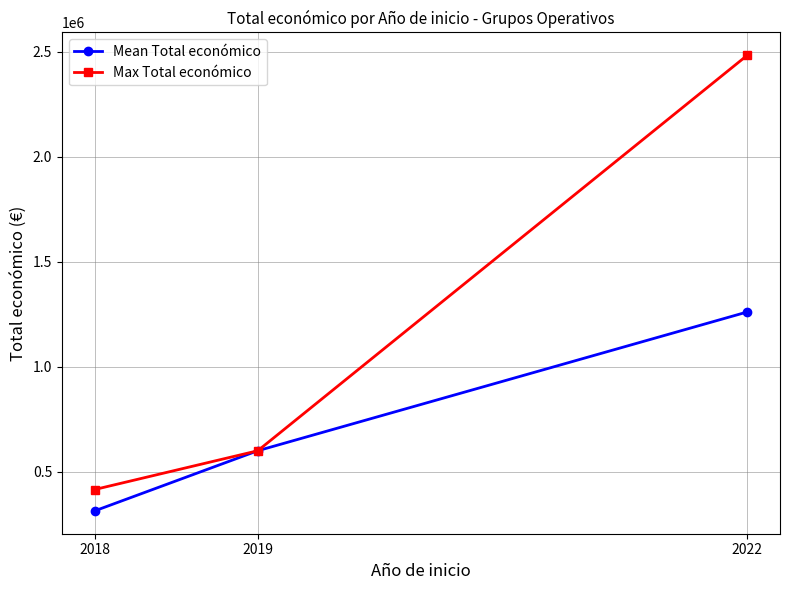

What is the value of the Mean Total económico point at the 1st from the left?

312942